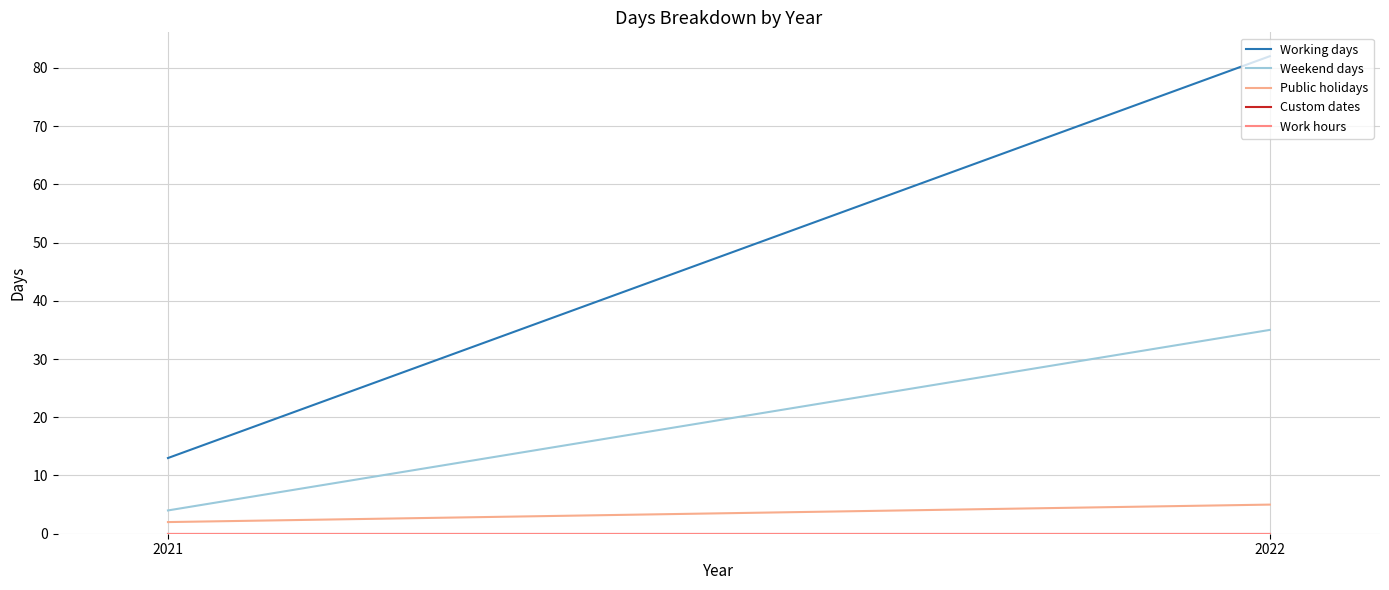

Reading left to right, list all the values displayed in this chart.

Working days: 13	82
Weekend days: 4	35
Public holidays: 2	5
Custom dates: 0	0
Work hours: 0	0